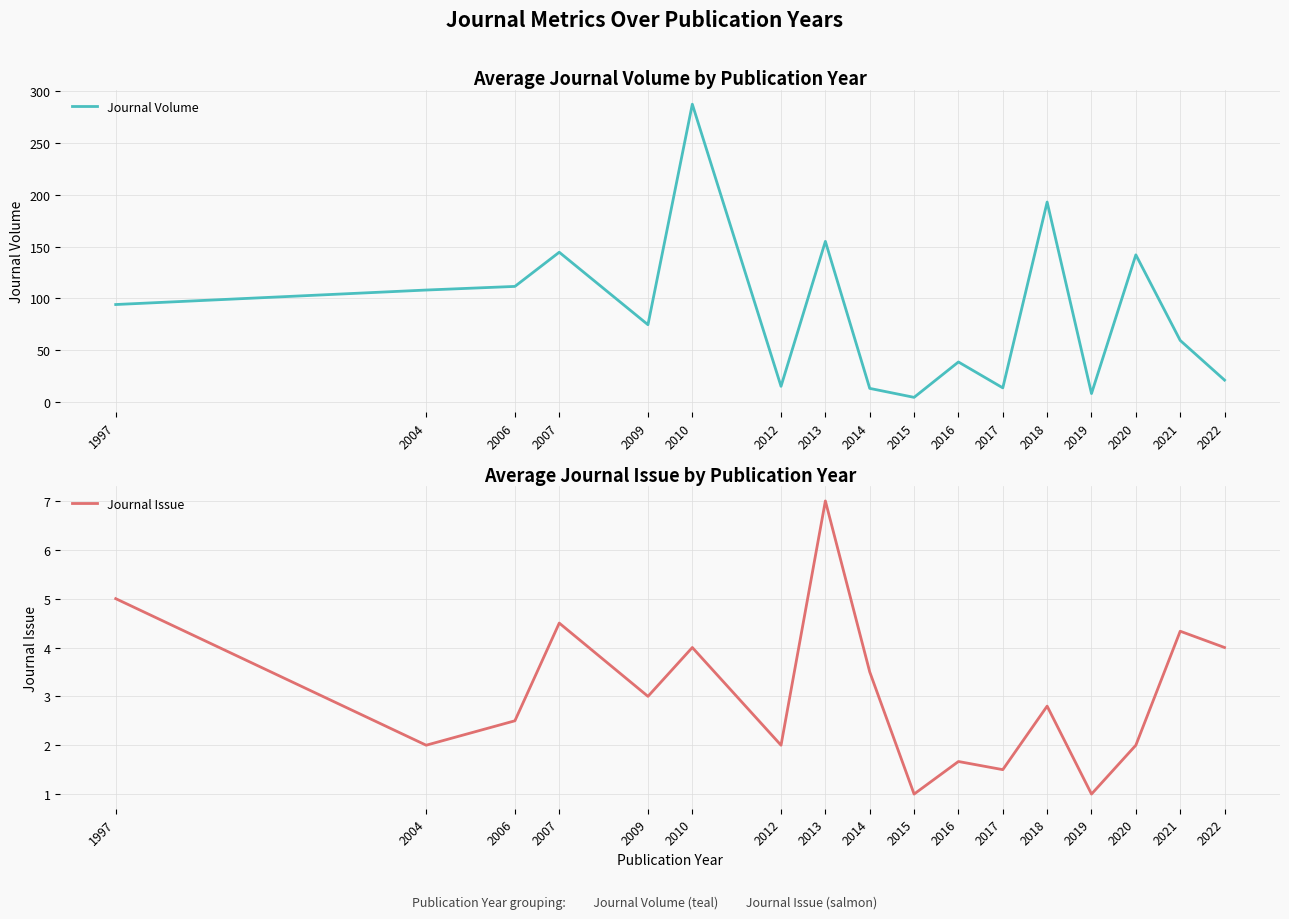

At which category is the sum across all series the highest?

2010